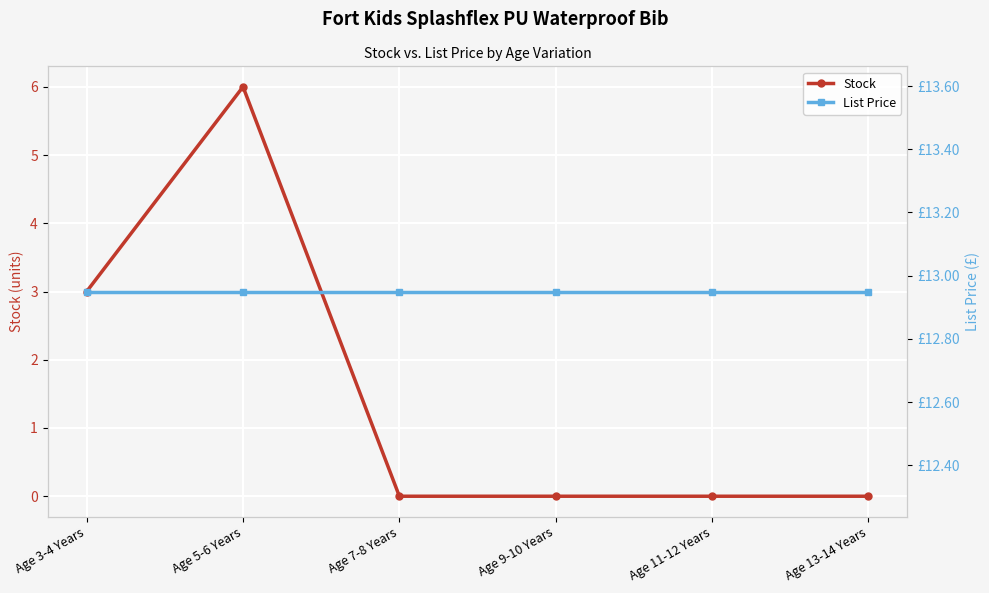

What are all the series names shown in the legend?

Stock, List Price